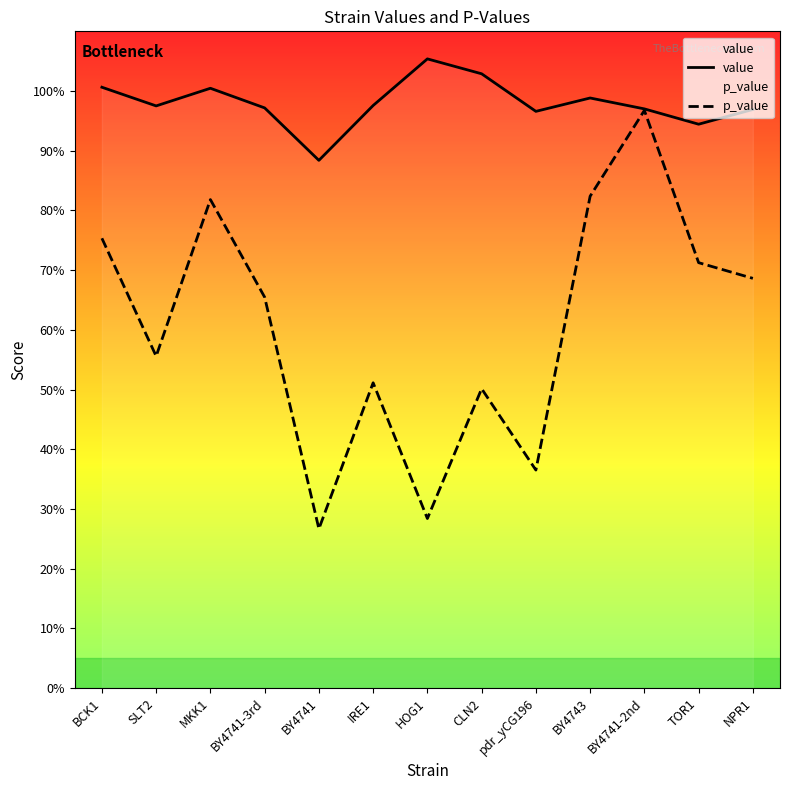

Which series has the largest total across all categories?

value